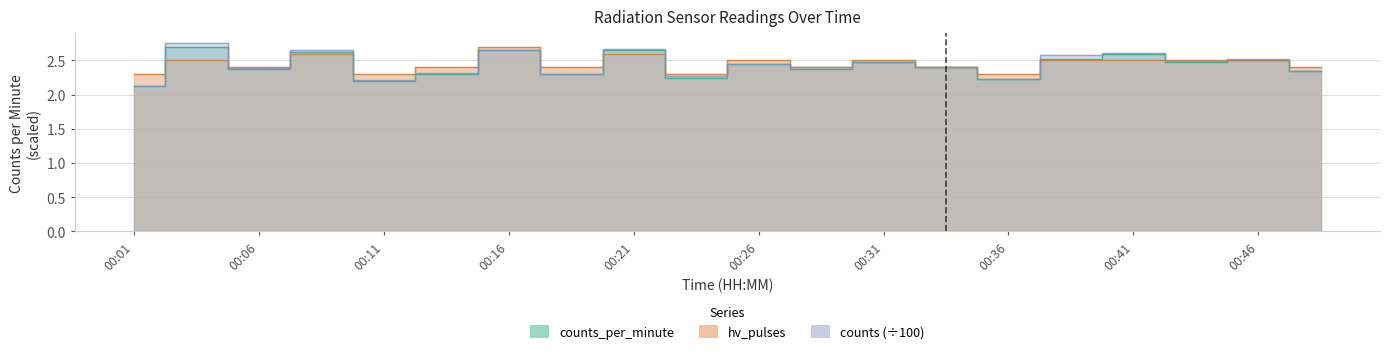

Where is the first local maximum for counts_per_minute?

00:03